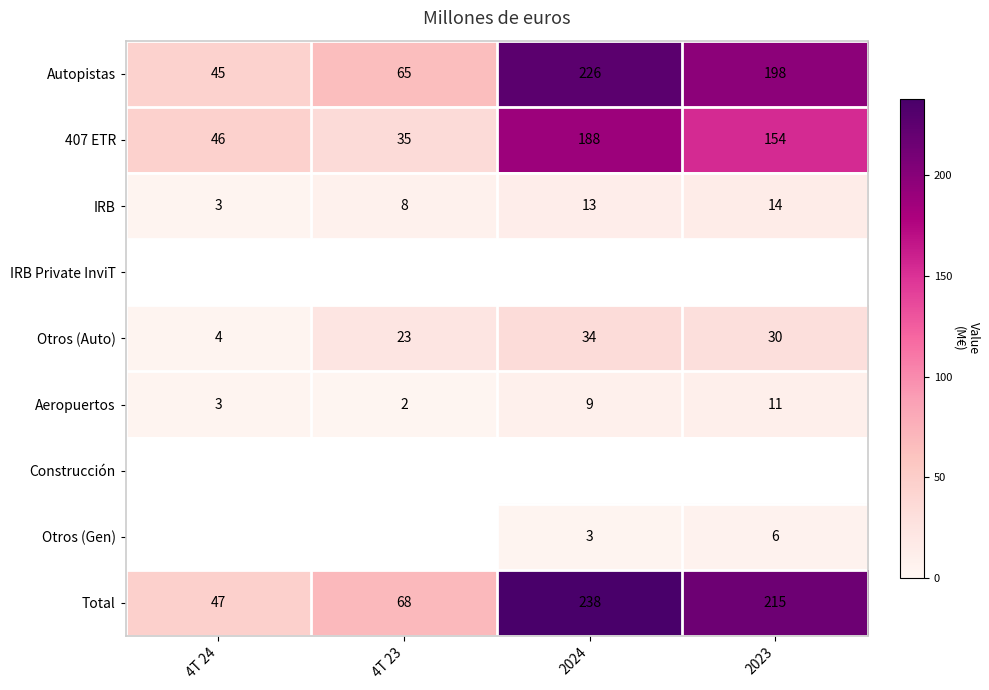

What is the lowest value of the 407 ETR series?

35